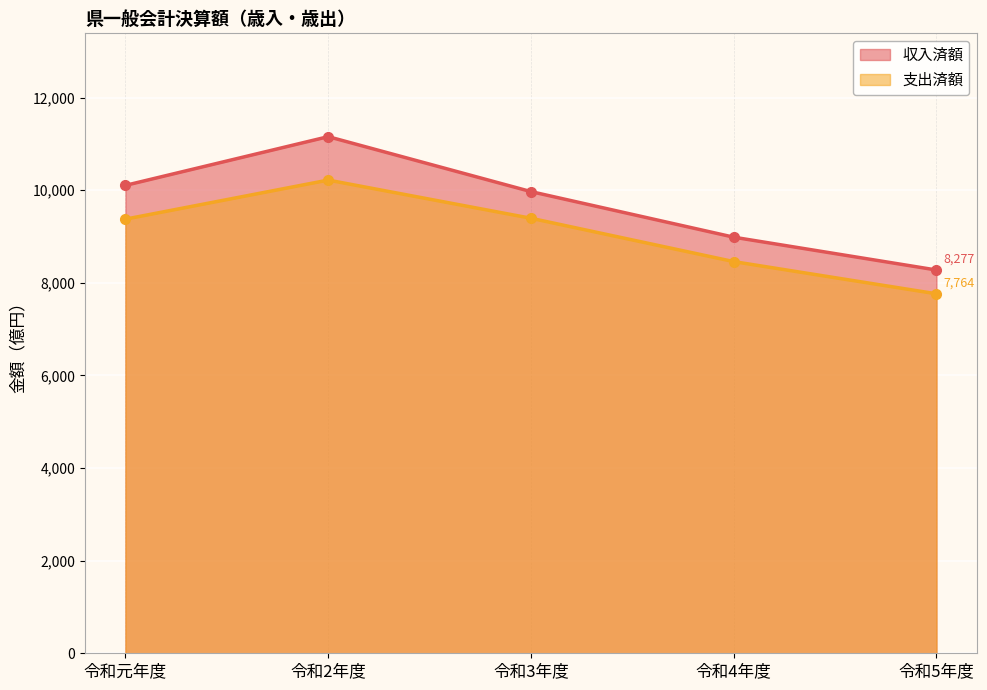

The 支出済額 series shows 4009.4 at 令和2年度. True or false?

False